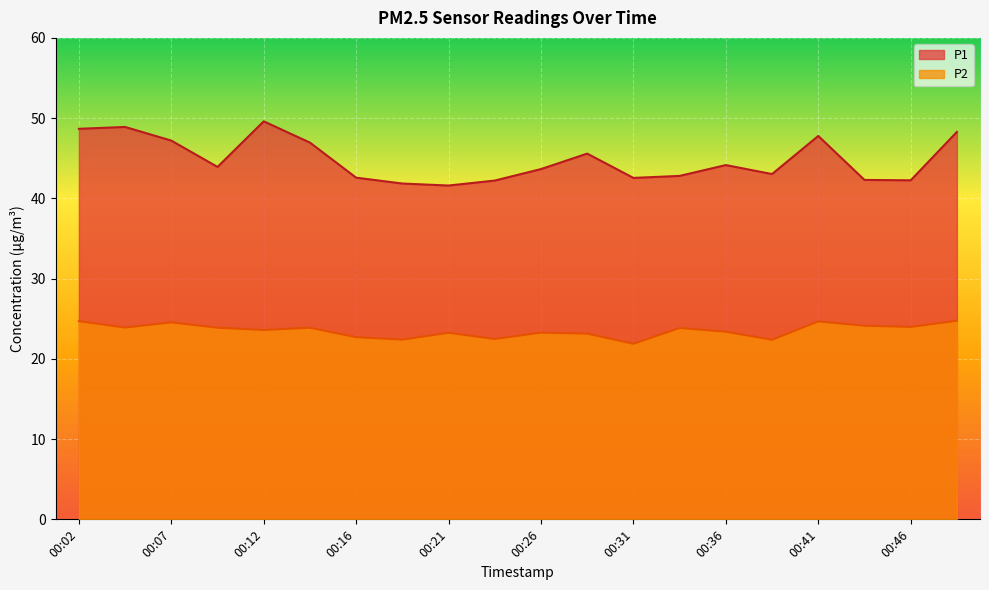

How many values in the P1 series exceed 43?

12